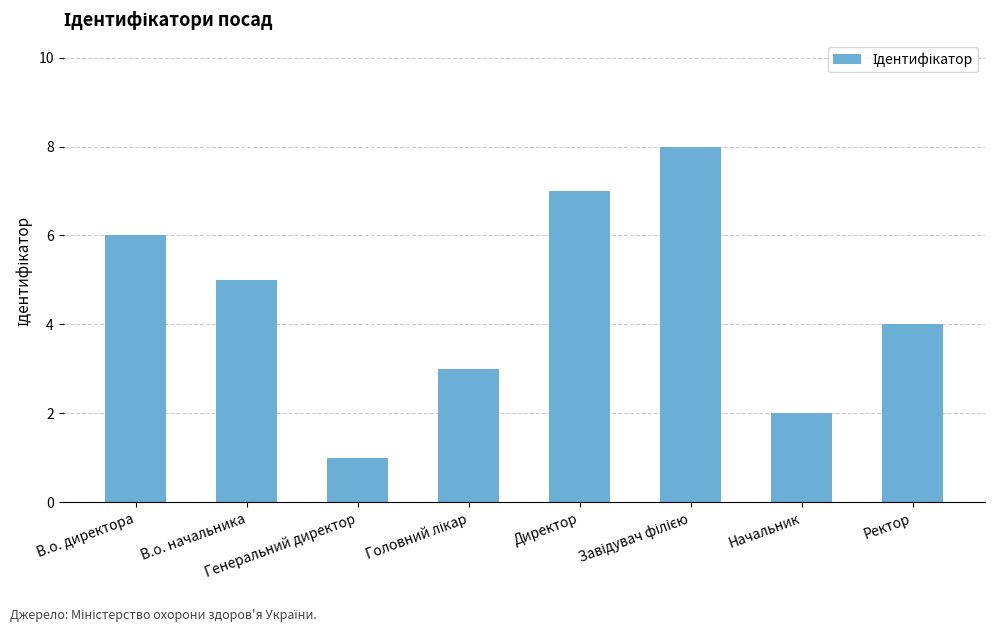

What is the maximum value shown in the chart?

8